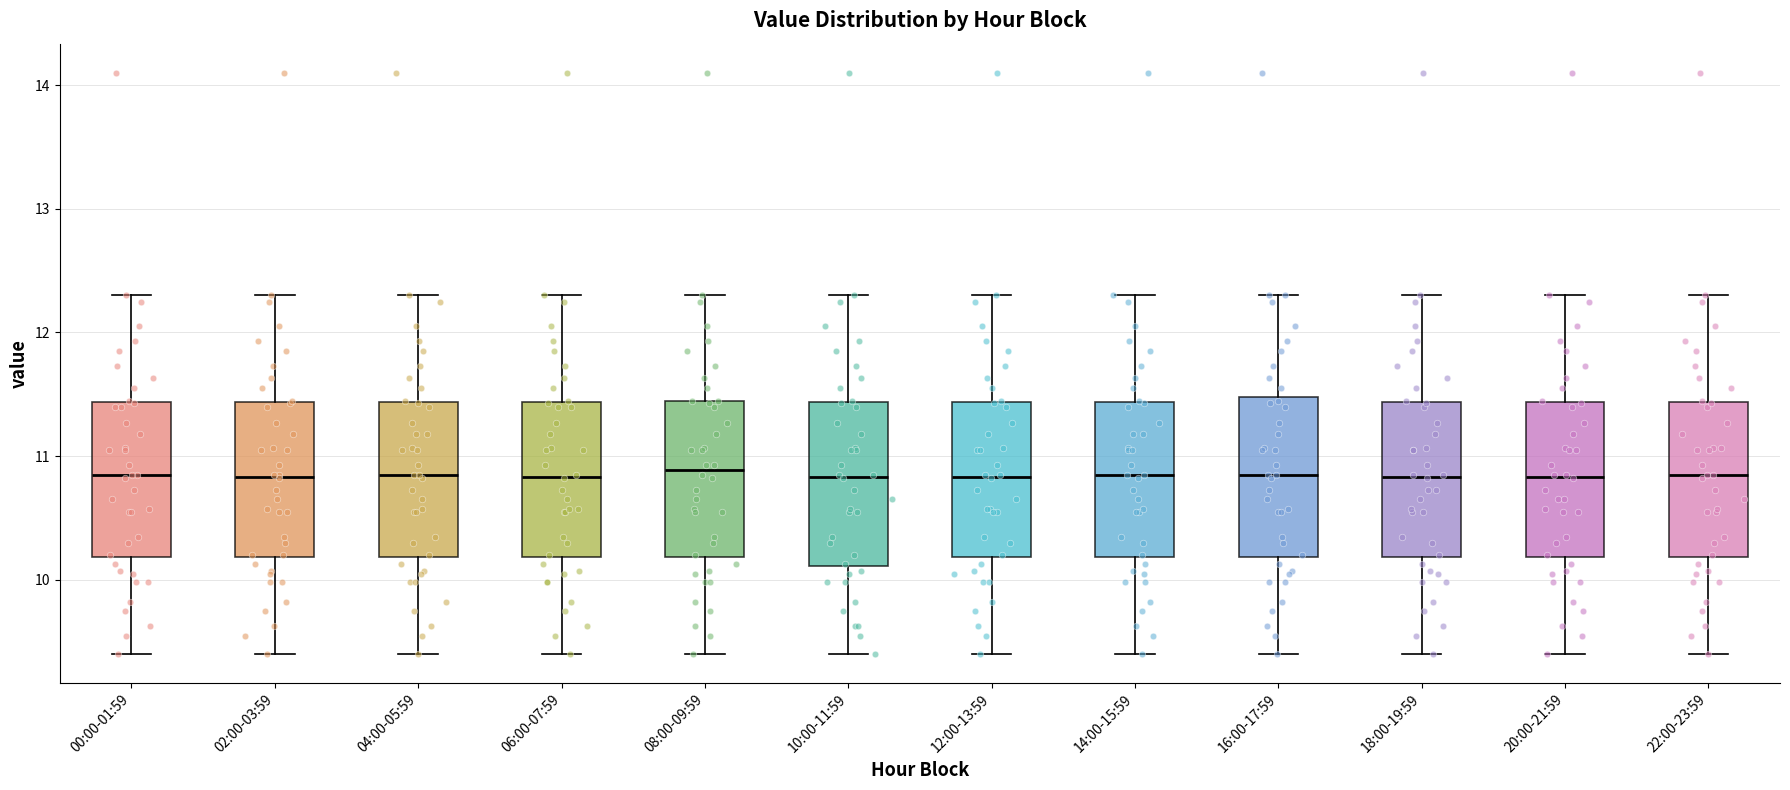

Where is the upper edge of the box for 22:00-23:59 on the y-axis? The values are not printed on the chart, so give them approximately, as read against the axis.

11.4